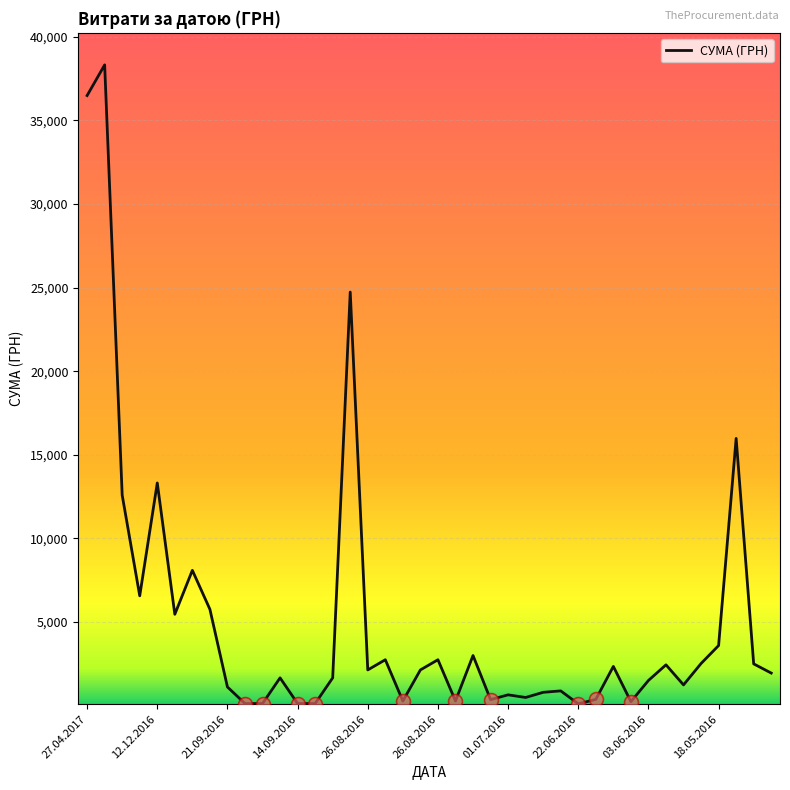

What is the maximum value shown in the chart?

38323.2